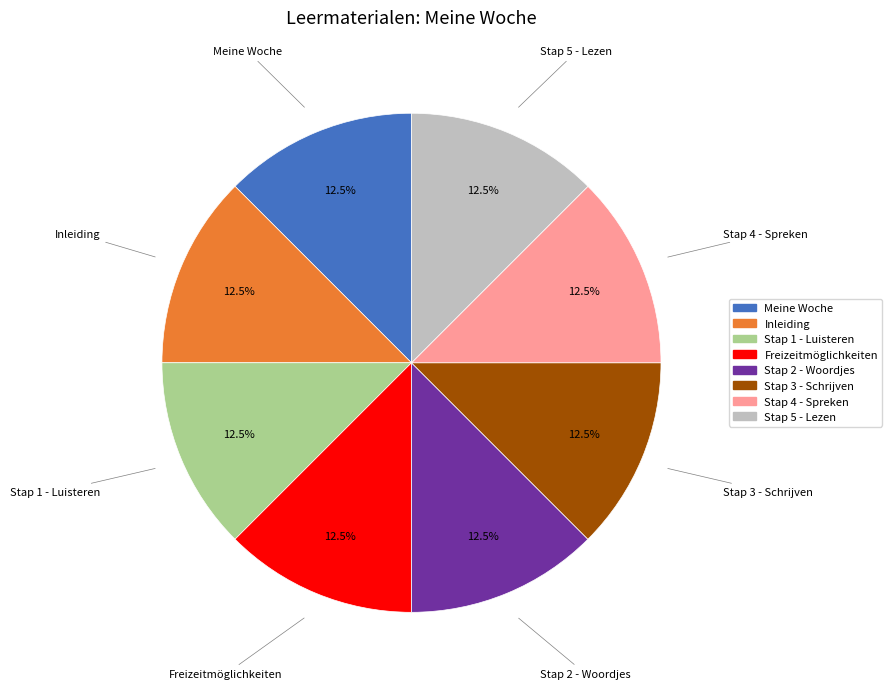

What is the total percentage of Meine Woche and Stap 4 - Spreken?

25.0%